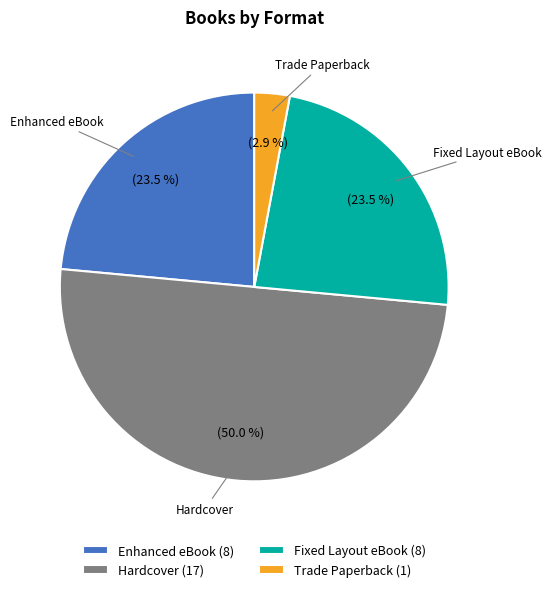

What portion of the pie excludes Trade Paperback (1)?

97.1%